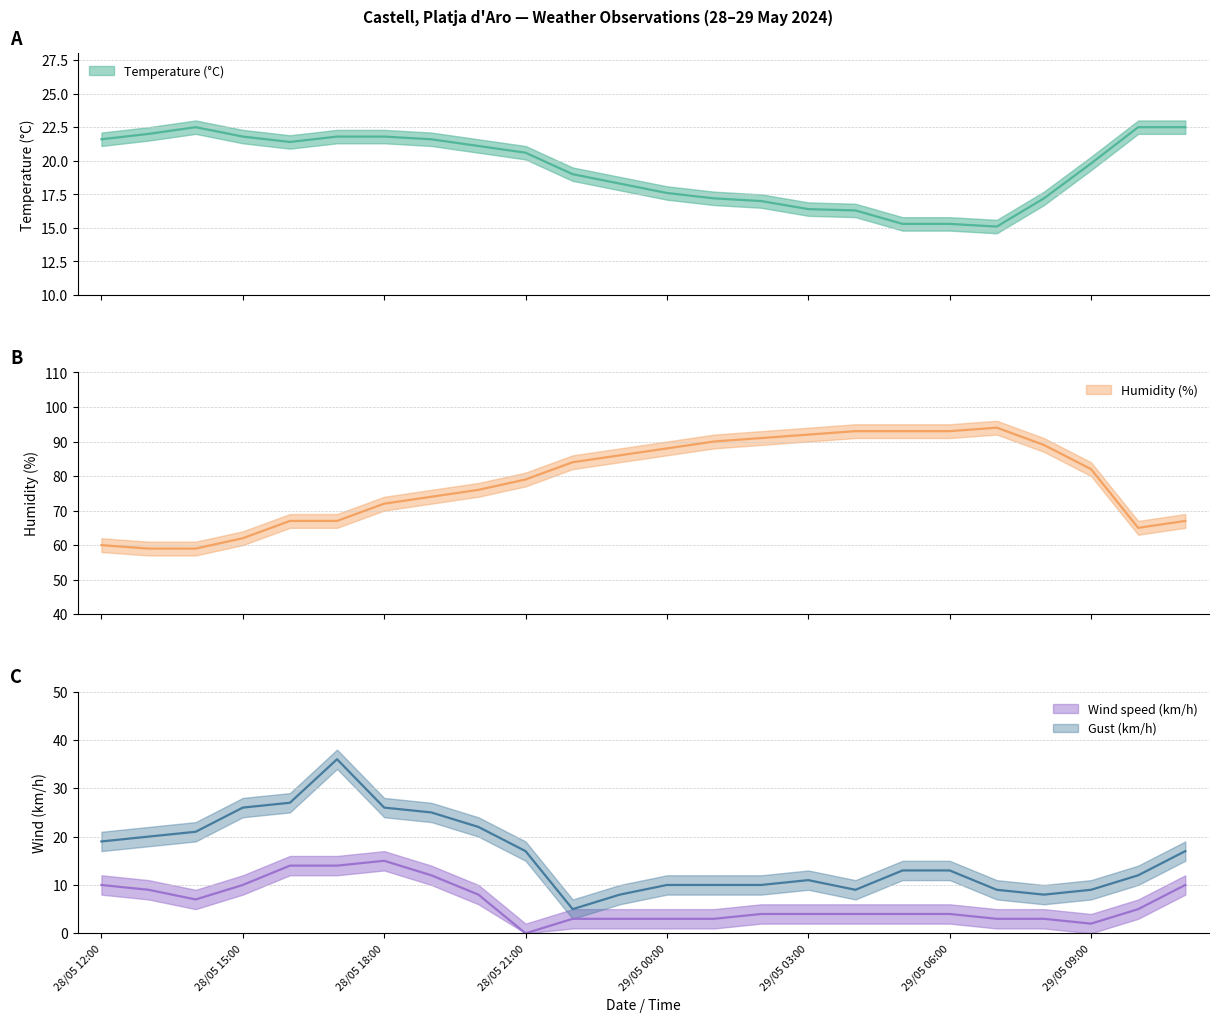

Where is the first local minimum for Wind speed (km/h)?

28/05 14:00